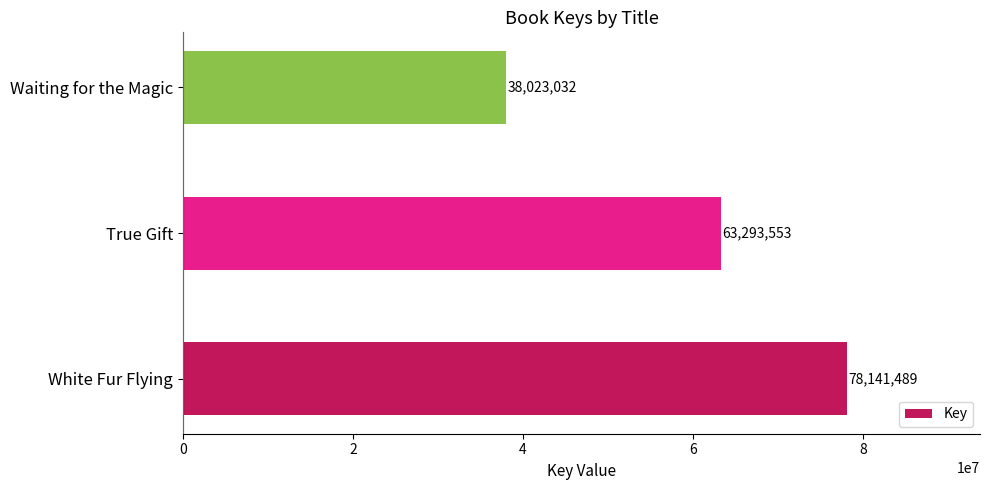

What is the difference between the maximum and minimum values?

40118457